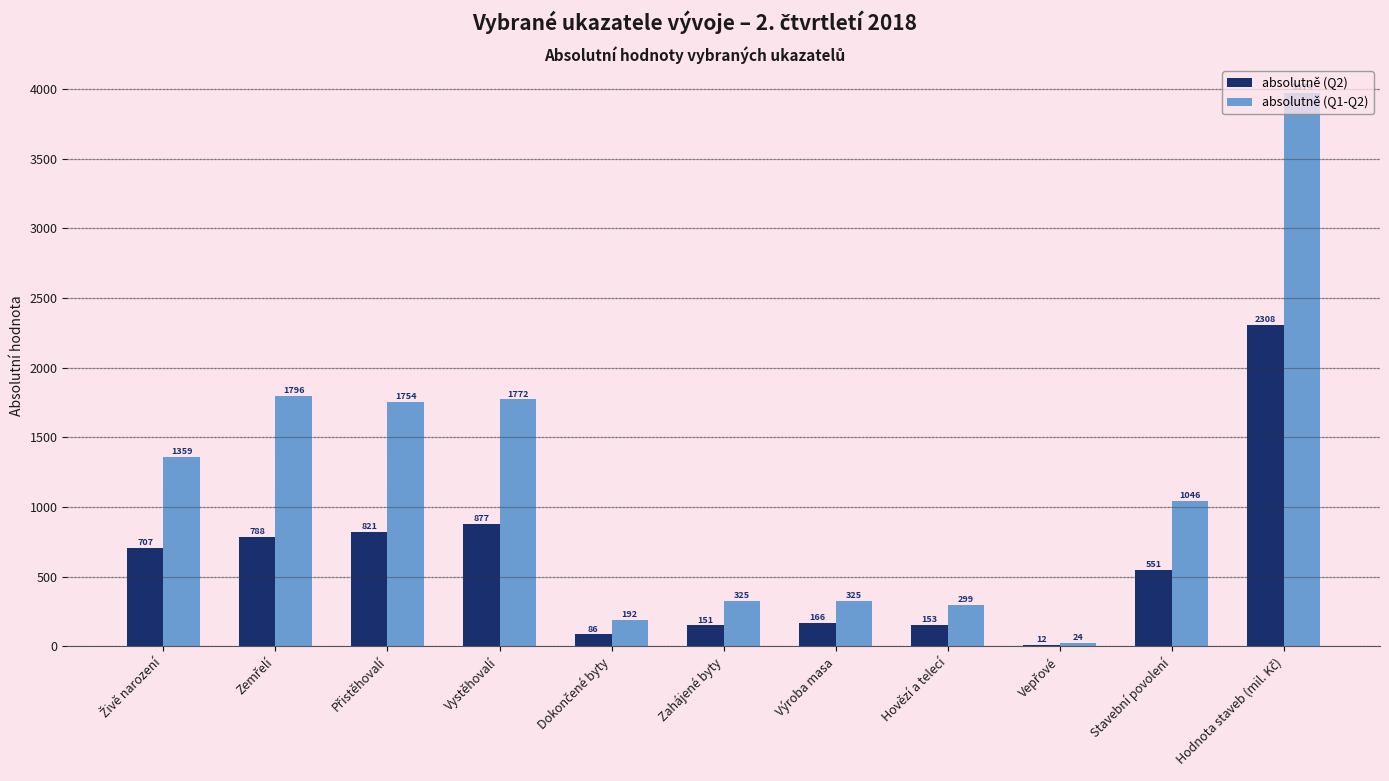

What are all the series names shown in the legend?

absolutně (Q2), absolutně (Q1-Q2)